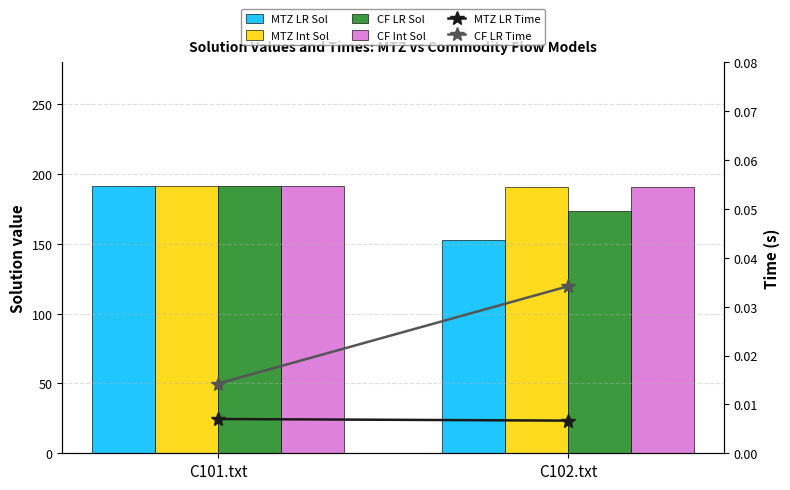

Between C101.txt and C102.txt, which series saw the biggest shift?

MTZ LR Sol